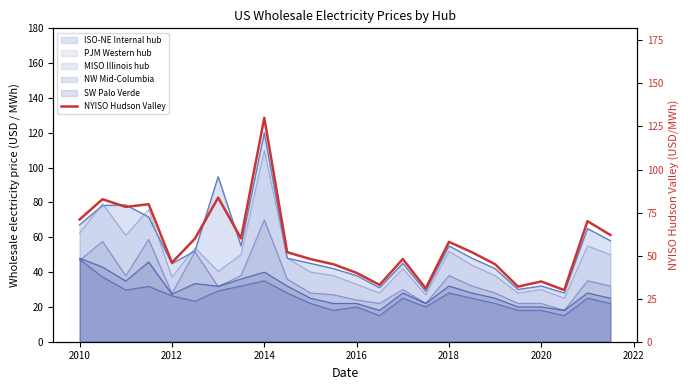

Reading right to left, extract all data points from this chart.

62.0	70.0	30.0	35.0	32.0	45.0	52.0	58.0	31.0	48.0	33.0	40.0	45.0	48.0	52.0	130.0	60.0	83.7	59.8	46.0	79.9	78.3	82.8	71.0